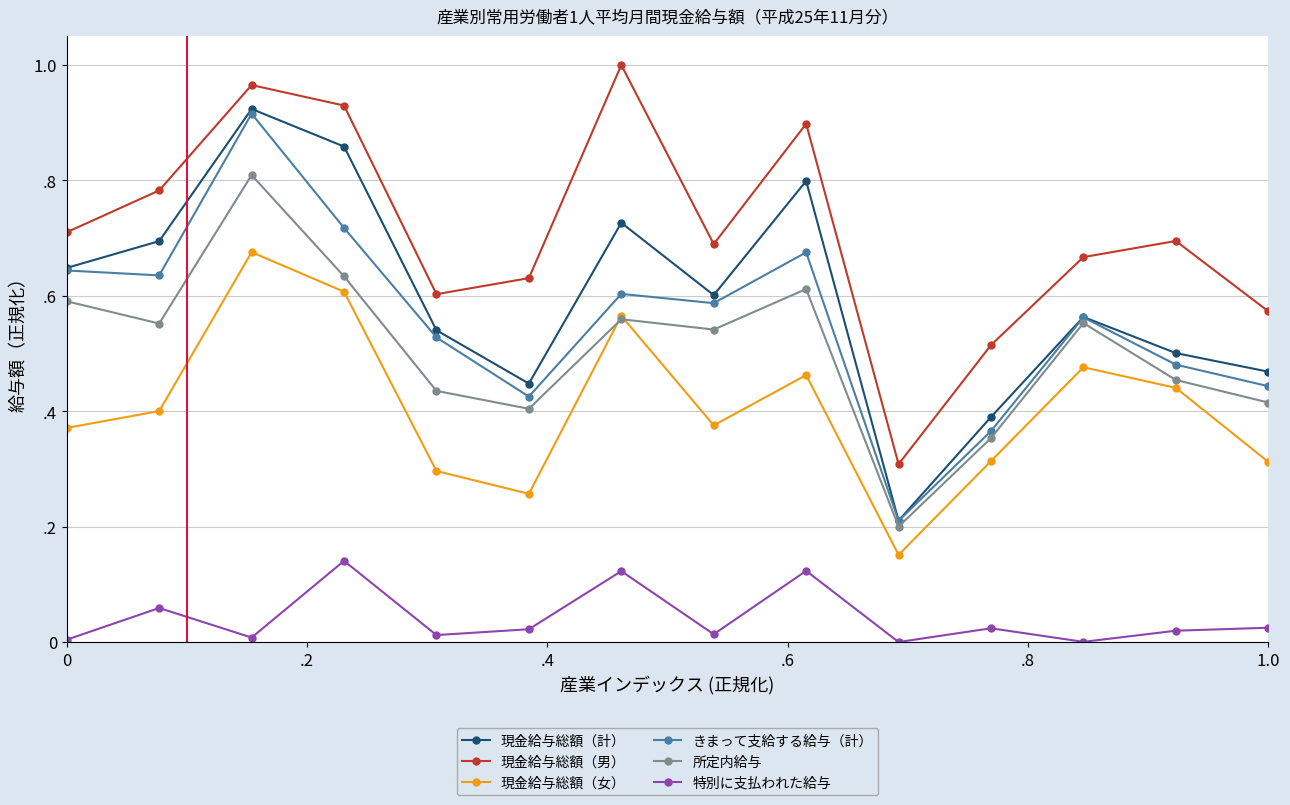

Reading left to right, what are all the values shown in this chart?

現金給与総額（計）: 0.6	0.7	0.9	0.9	0.5	0.4	0.7	0.6	0.8	0.2	0.4	0.6	0.5	0.5
現金給与総額（男）: 0.7	0.8	1.0	0.9	0.6	0.6	1.0	0.7	0.9	0.3	0.5	0.7	0.7	0.6
現金給与総額（女）: 0.4	0.4	0.7	0.6	0.3	0.3	0.6	0.4	0.5	0.2	0.3	0.5	0.4	0.3
きまって支給する給与（計）: 0.6	0.6	0.9	0.7	0.5	0.4	0.6	0.6	0.7	0.2	0.4	0.6	0.5	0.4
所定内給与: 0.6	0.6	0.8	0.6	0.4	0.4	0.6	0.5	0.6	0.2	0.4	0.6	0.5	0.4
特別に支払われた給与: 0.0	0.1	0.0	0.1	0.0	0.0	0.1	0.0	0.1	0.0	0.0	0.0	0.0	0.0